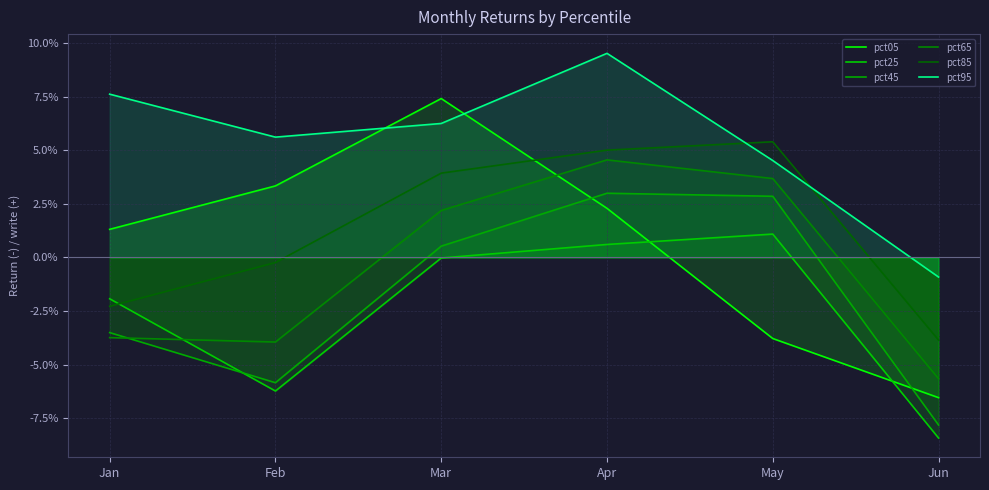

The value of pct05 at Feb is 0.1. True or false?

False